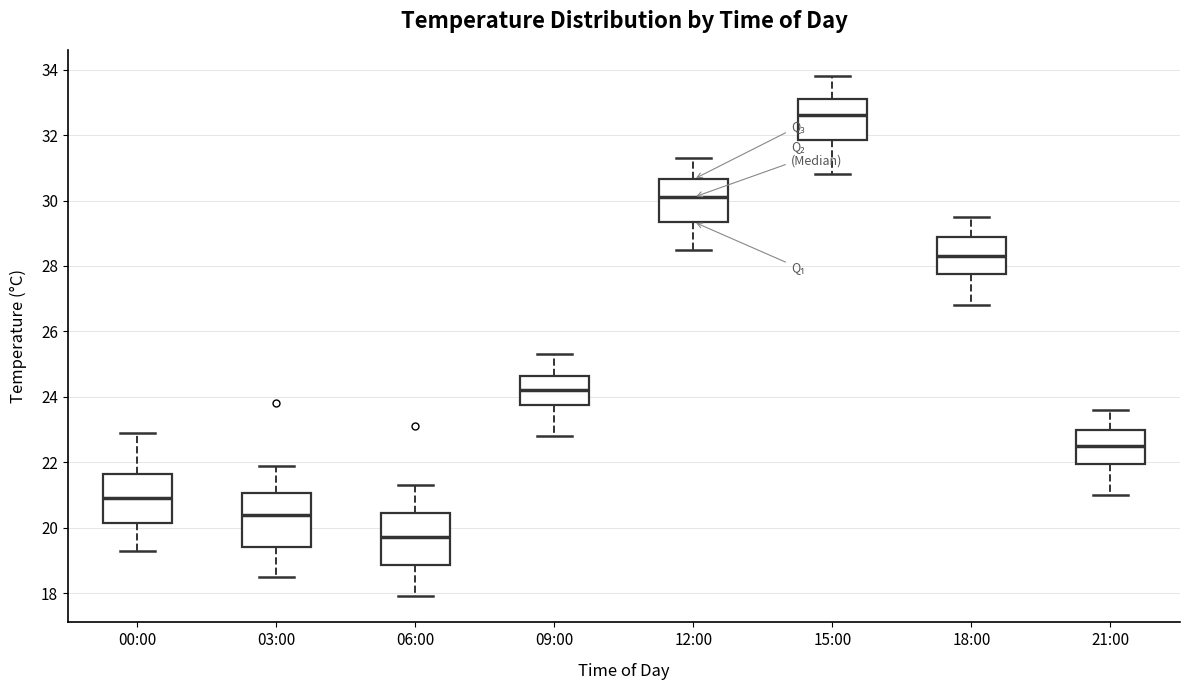

Reading left to right, read every box against the y-axis: the position of its median line, the range the box covers, and the ends of its whiskers. The values are not printed on the chart, so give them approximately, as read against the axis.

00:00: median 21.0, box 20.2 to 21.6, whiskers 19.4 to 23.0
03:00: median 20.4, box 19.4 to 21.0, whiskers 18.6 to 22.0
06:00: median 19.8, box 18.8 to 20.4, whiskers 18.0 to 21.4
09:00: median 24.2, box 23.8 to 24.6, whiskers 22.8 to 25.4
12:00: median 30.2, box 29.4 to 30.6, whiskers 28.6 to 31.4
15:00: median 32.6, box 31.8 to 33.2, whiskers 30.8 to 33.8
18:00: median 28.4, box 27.8 to 29.0, whiskers 26.8 to 29.6
21:00: median 22.6, box 22.0 to 23.0, whiskers 21.0 to 23.6